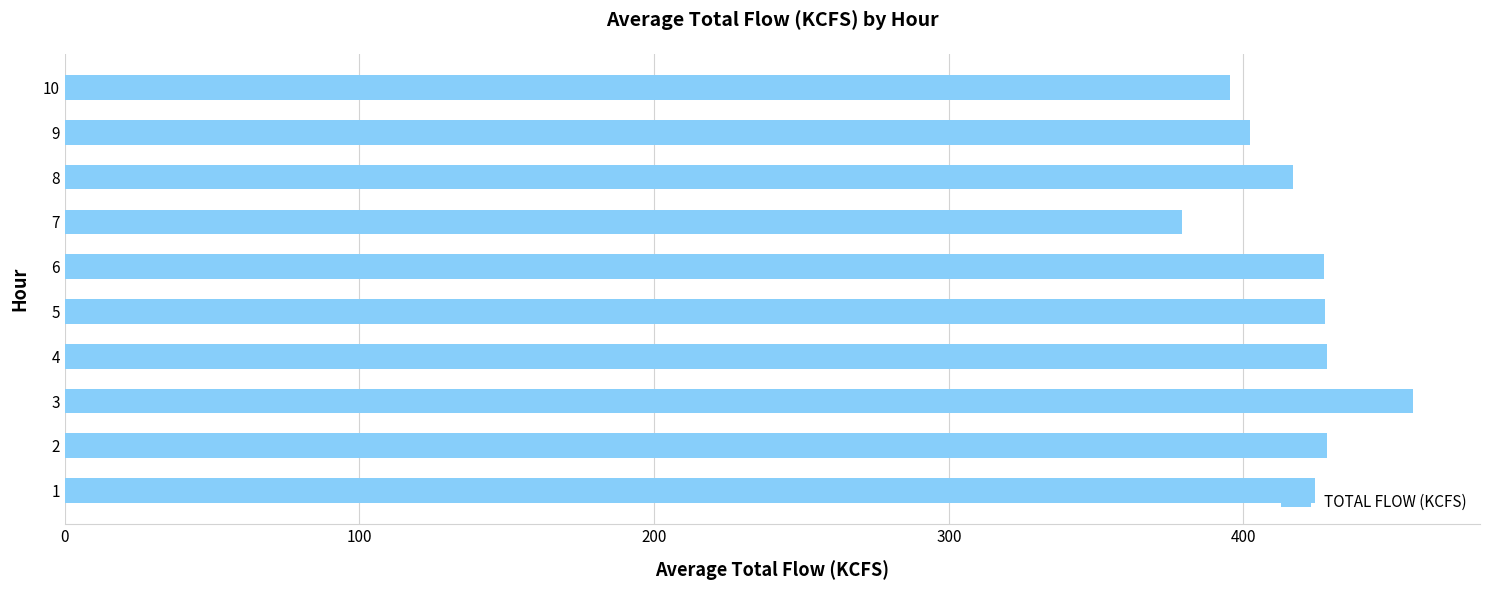

What is the maximum value shown in the chart?

457.4